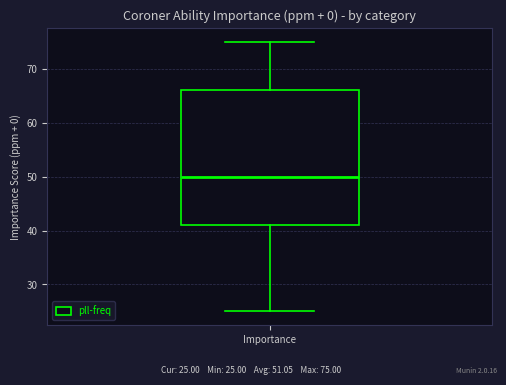

Transcribe this box plot: give where the median line is, the range the box spans, and where the two whiskers end, as read against the y-axis. The values are not printed on the chart, so give them approximately, as read against the axis.

median 50, box 41 to 66, whiskers 25 to 75